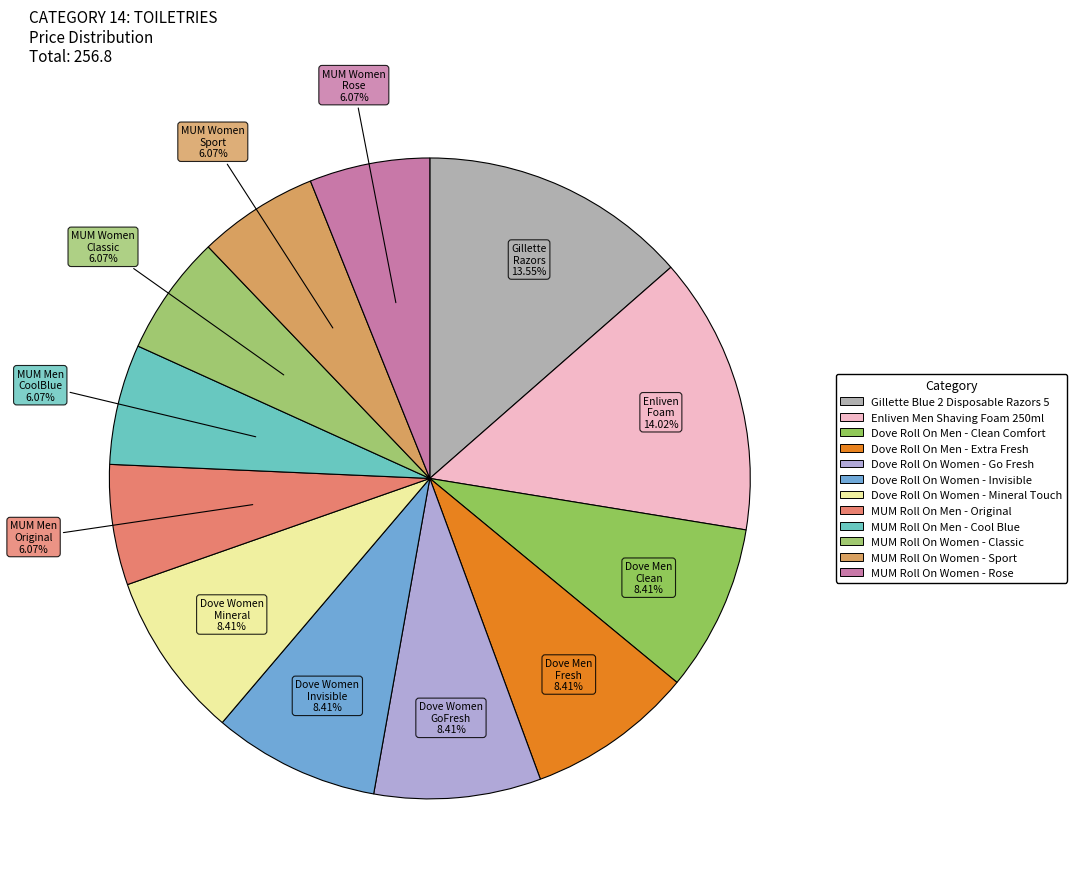

Count the number of slices in the pie.

12